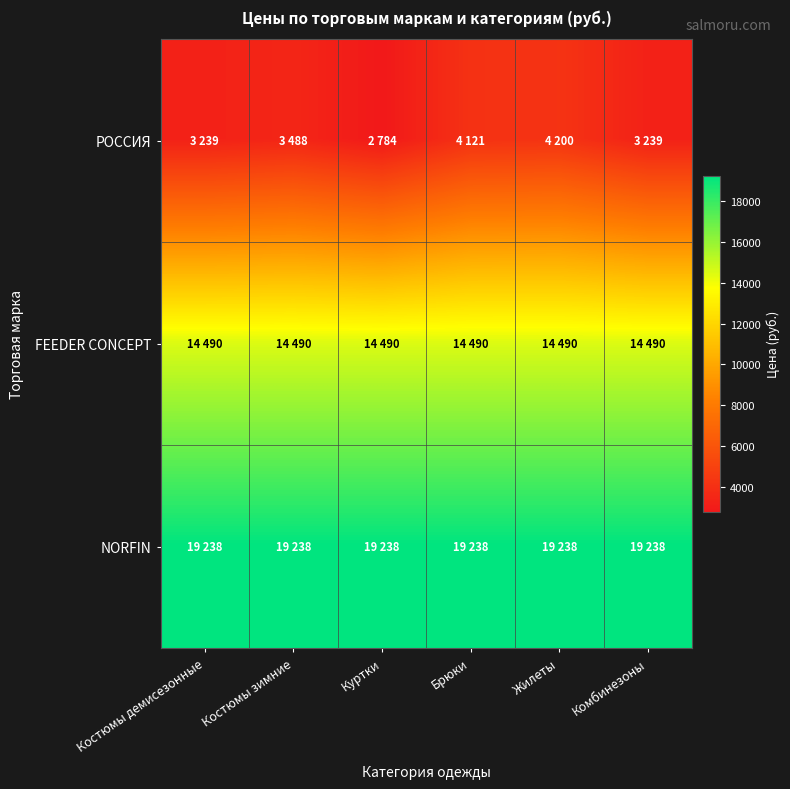

At which category does the chart reach its minimum across all series?

Куртки